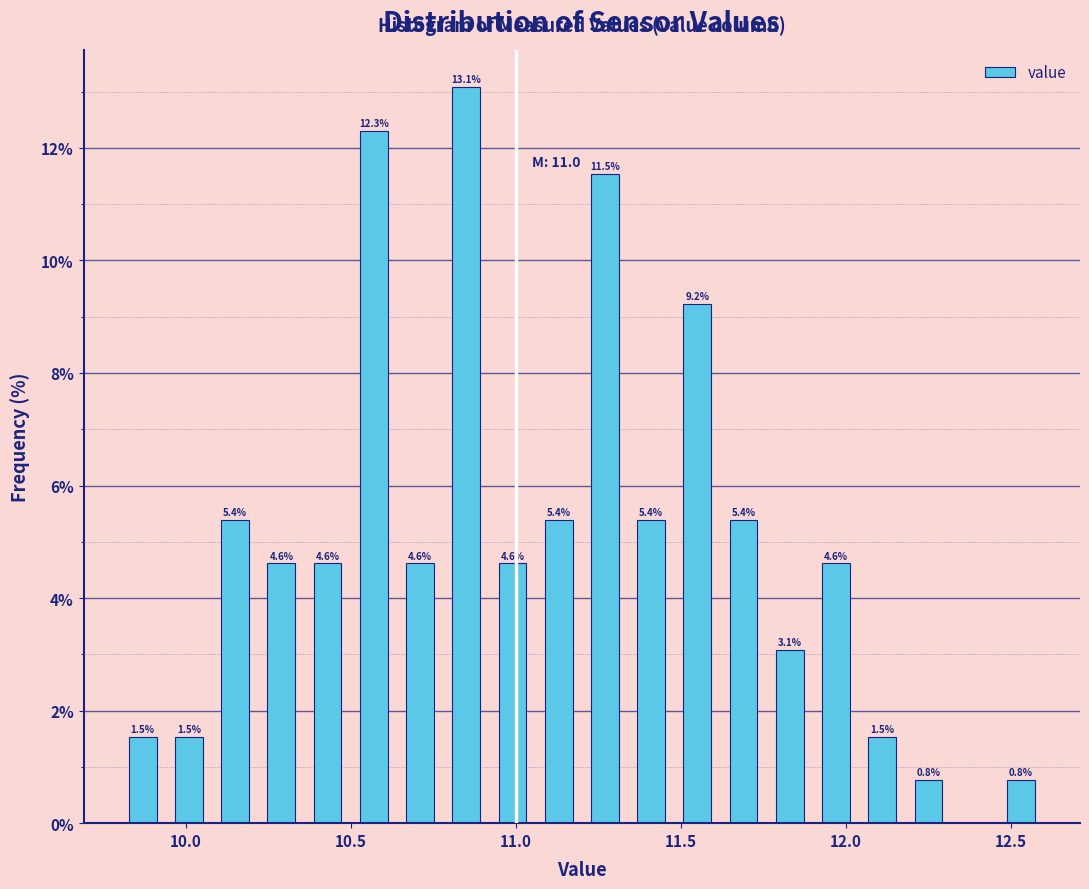

Around what value on the x-axis is the tallest bar? Give the approximate position of its centre, as read against the axis.

10.85